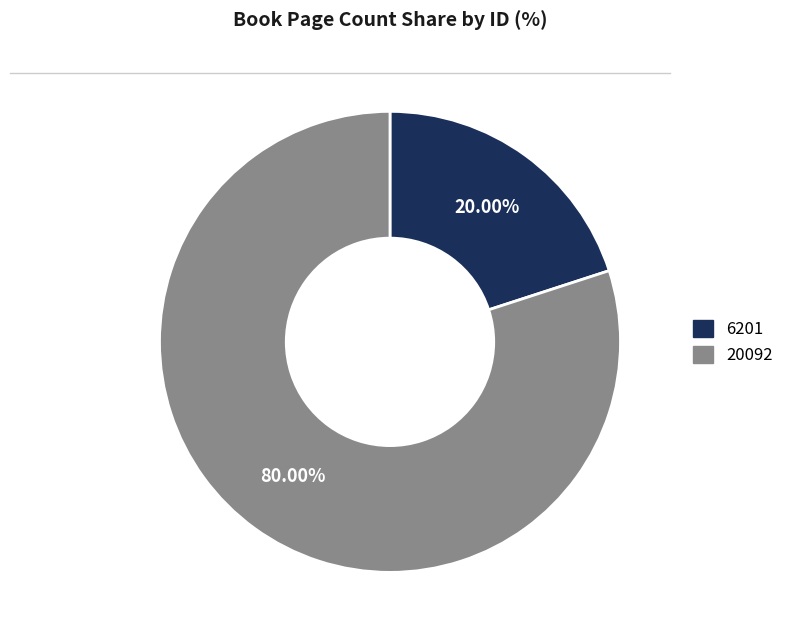

What is the ratio of the value at 20092 to the value at 6201?

4.0